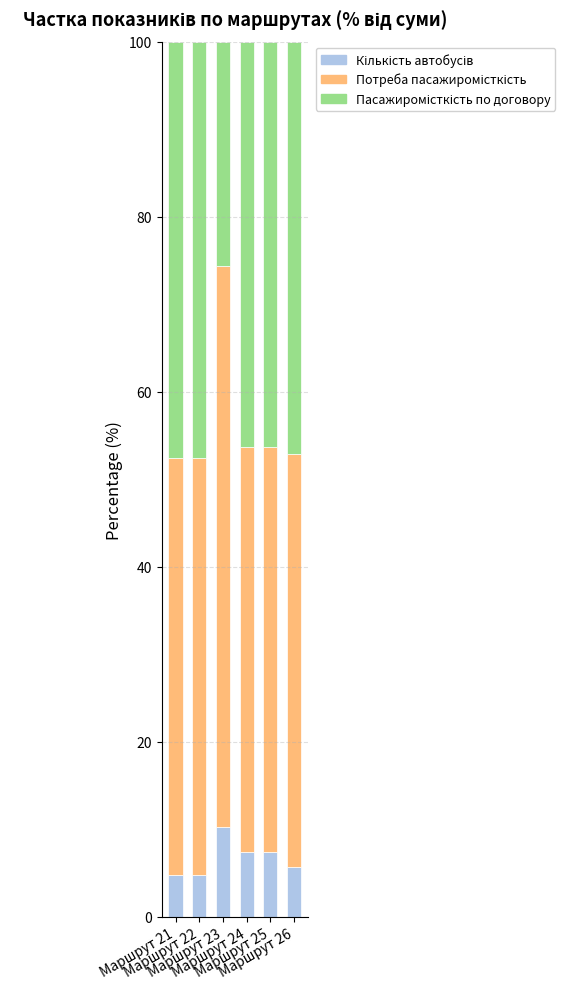

Does the chart contain any negative values?

No